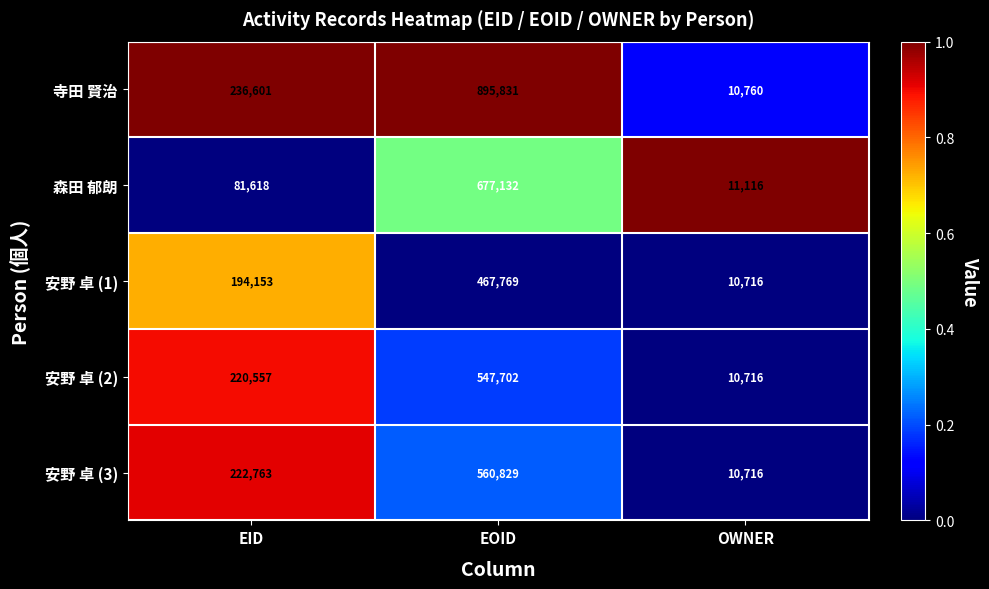

Which series changed the most between EID and EOID?

寺田 賢治